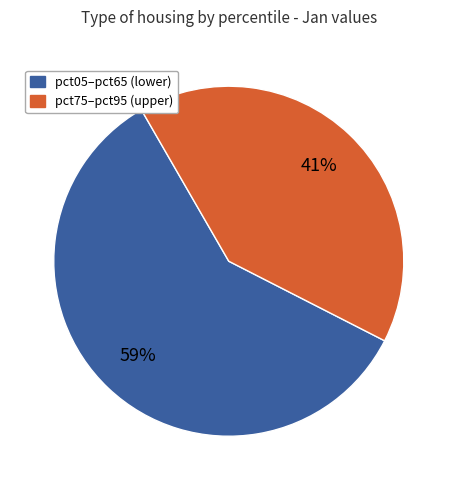

To the nearest percent, what portion does pct05–pct65 (lower) represent?

59%